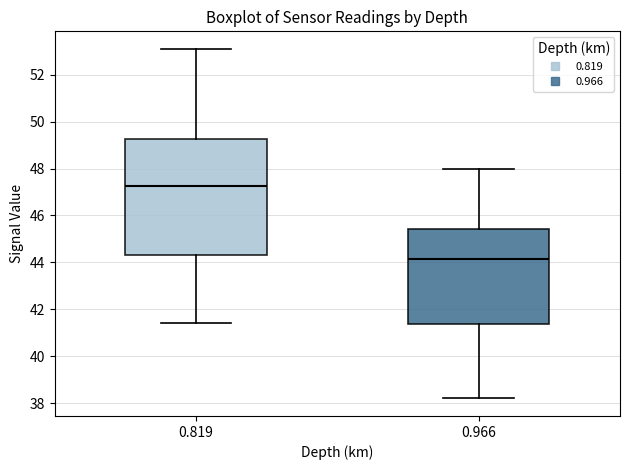

Comparing the boxes themselves (not the whiskers), which one is the tallest?

0.819